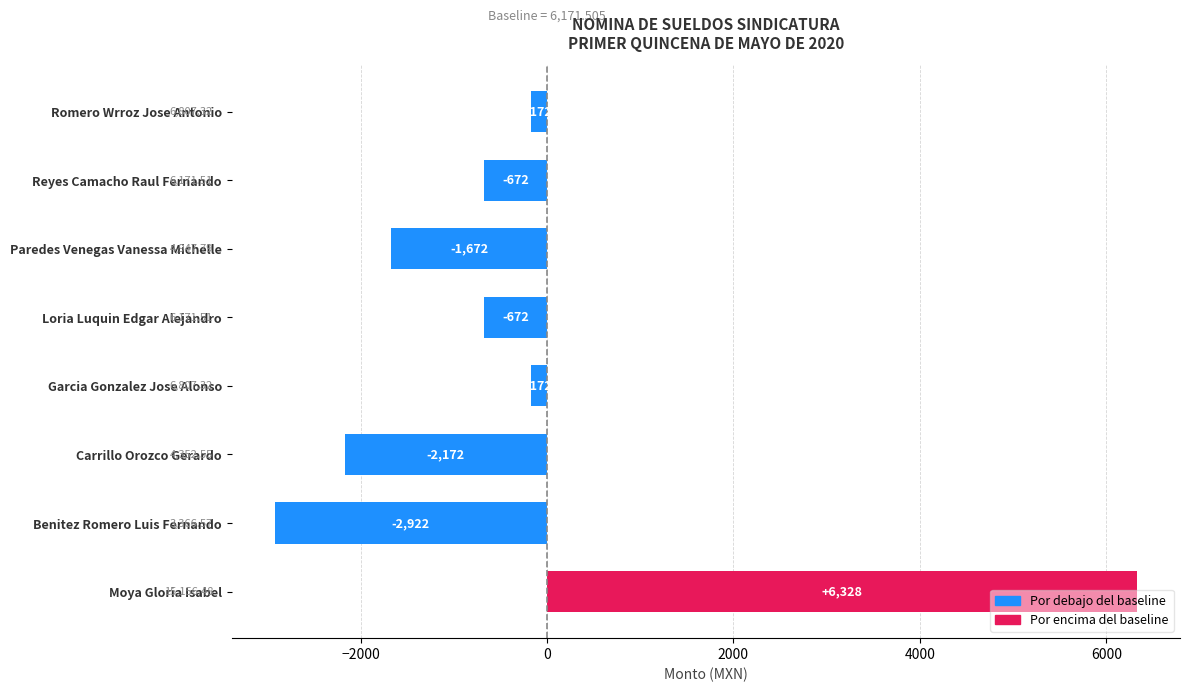

How many values are above zero?

1